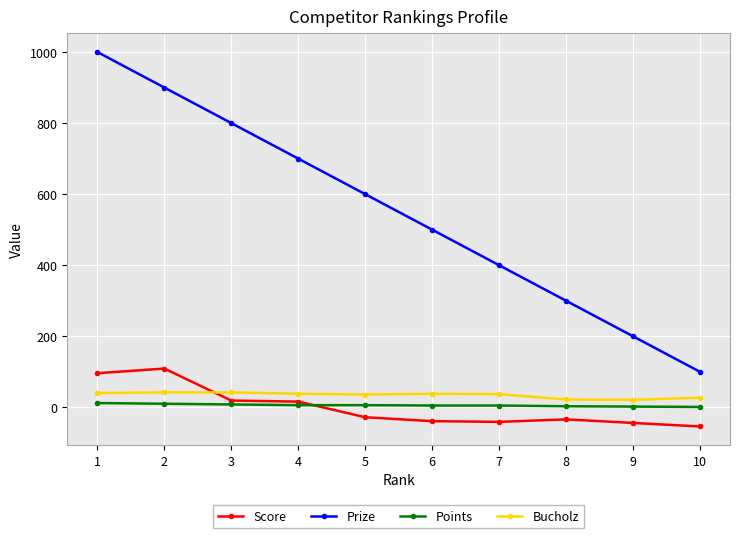

What is the difference between the maximum and minimum values in the Score series?

163